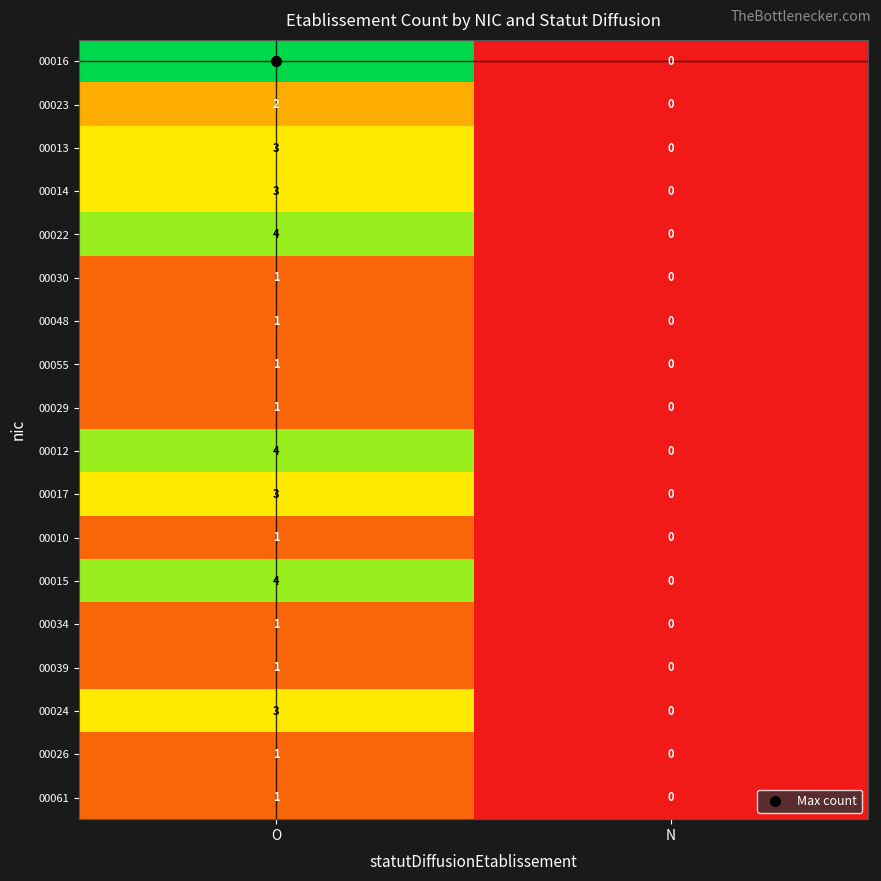

Which series has the largest total across all categories?

00016